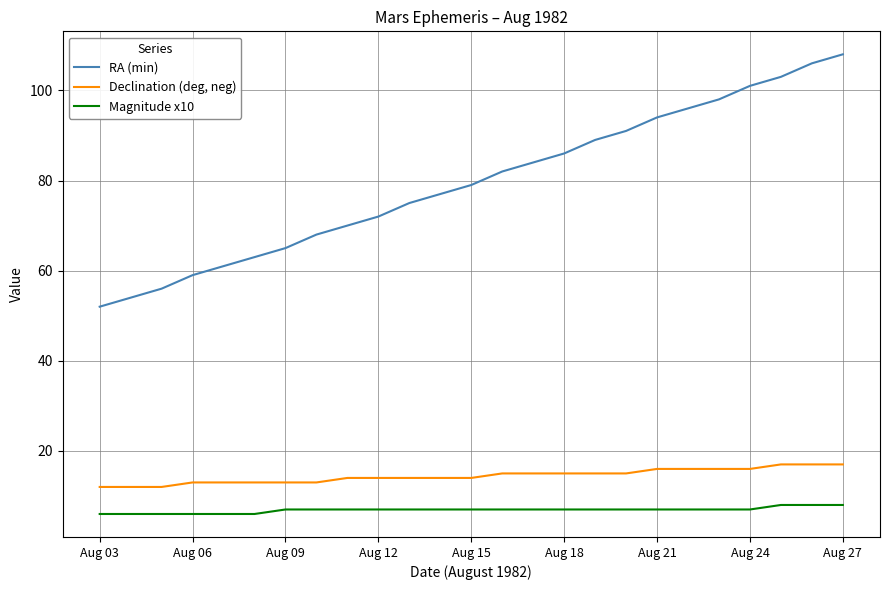

Which series has the largest total across all categories?

RA (min)